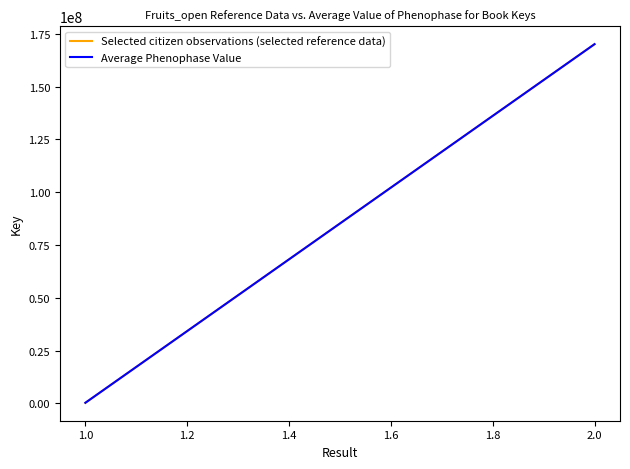

Is the value of Selected citizen observations (selected reference data) at 1.0 greater than the value of Average Phenophase Value at 1.0?

No